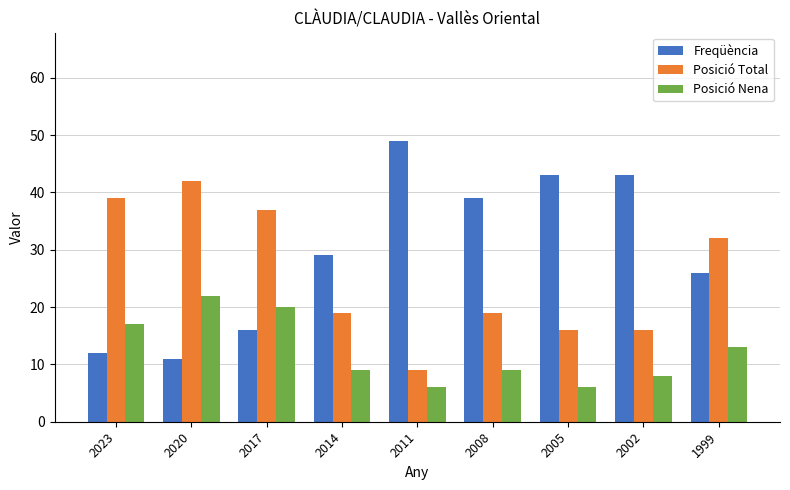

At which label is Freqüència closest to 30?

2014